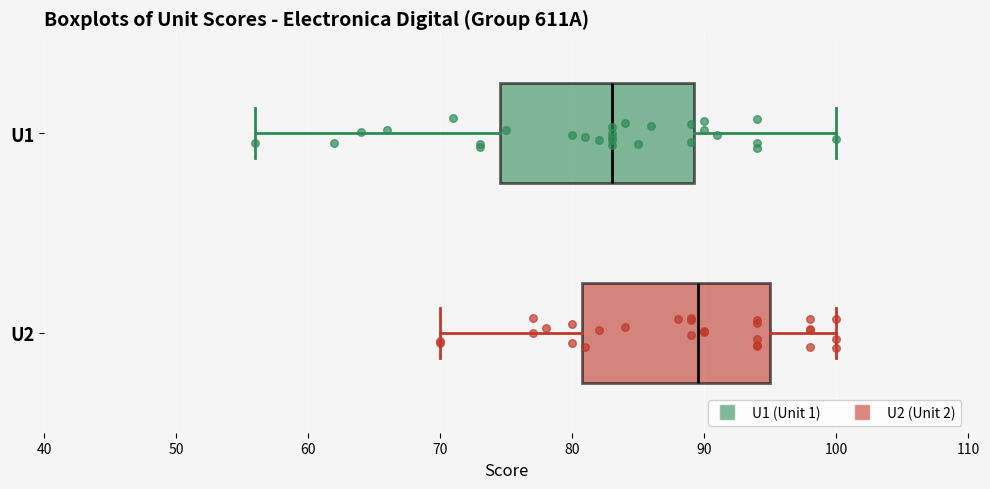

Reading bottom to top, transcribe this box plot: for each box, give where its median line is, the range the box spans, and where its two whiskers end, as read against the x-axis. The values are not printed on the chart, so give them approximately, as read against the axis.

U2: median 90, box 81 to 95, whiskers 70 to 100
U1: median 83, box 75 to 89, whiskers 56 to 100